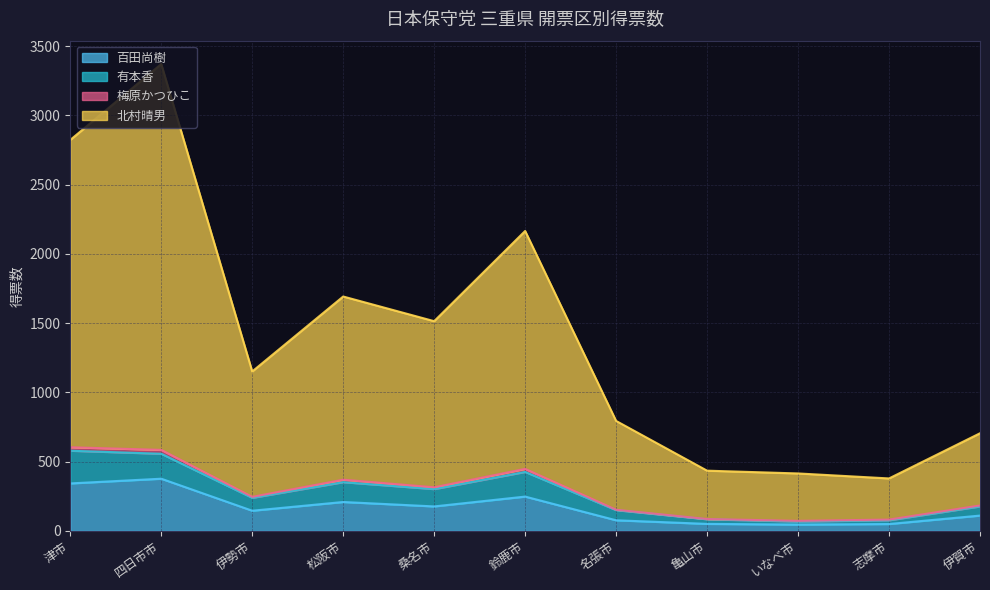

True or false: 有本香 and 百田尚樹 cross at least once.

False